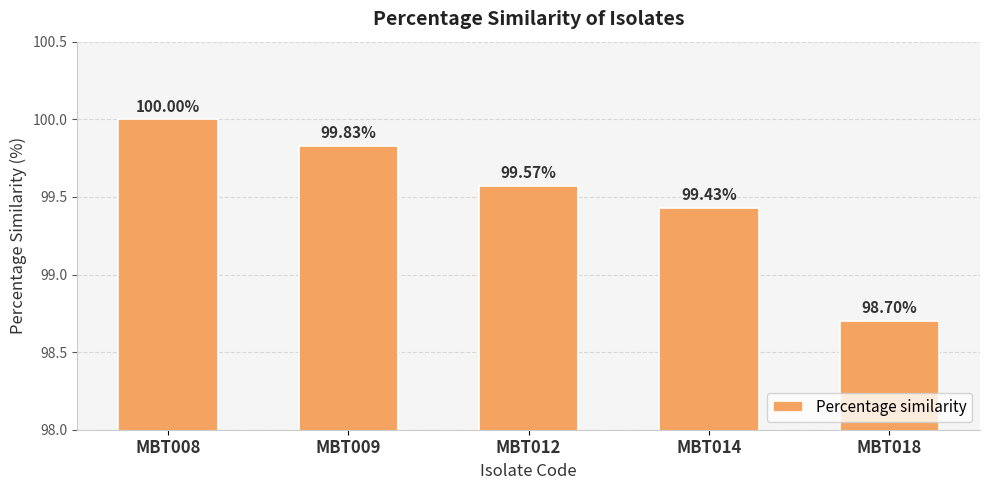

What is the ratio of the value at MBT014 to the value at MBT012?

1.0